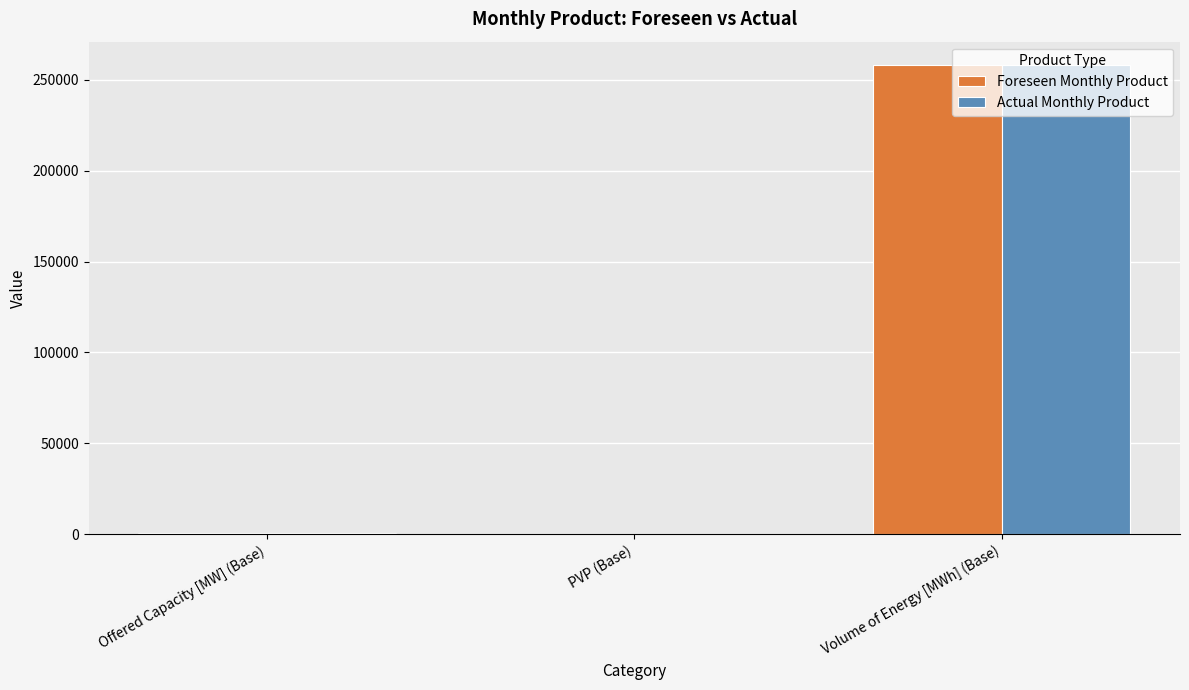

At which category is the sum across all series the highest?

Volume of Energy [MWh] (Base)